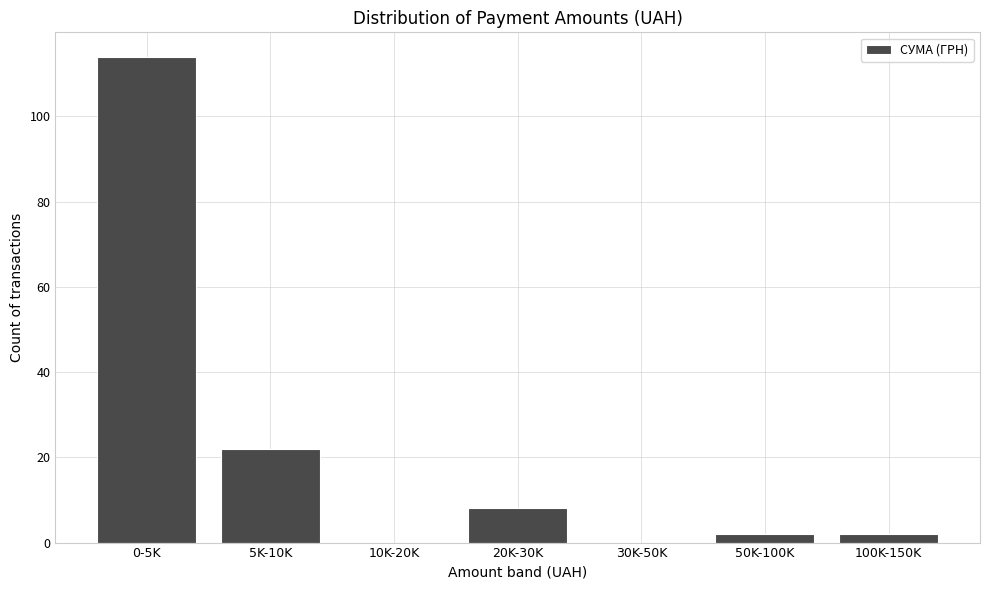

Reading left to right, list all the values displayed in this chart.

0-5K=114	5K-10K=22	10K-20K=0	20K-30K=8	30K-50K=0	50K-100K=2	100K-150K=2